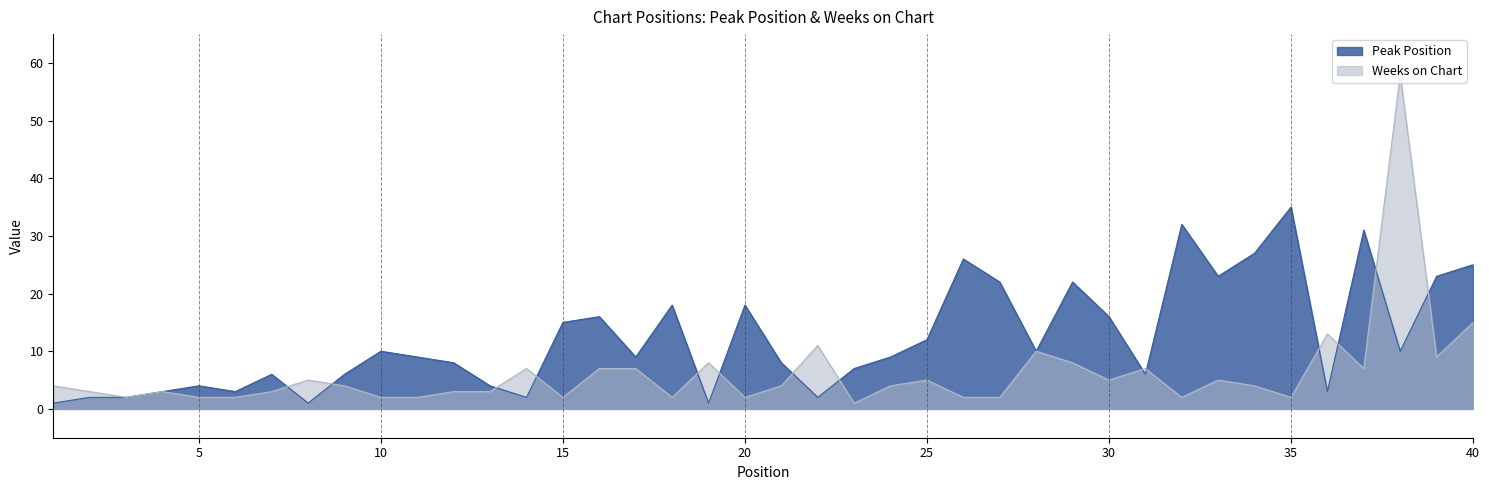

Which series has the widest spread of values?

Weeks on Chart